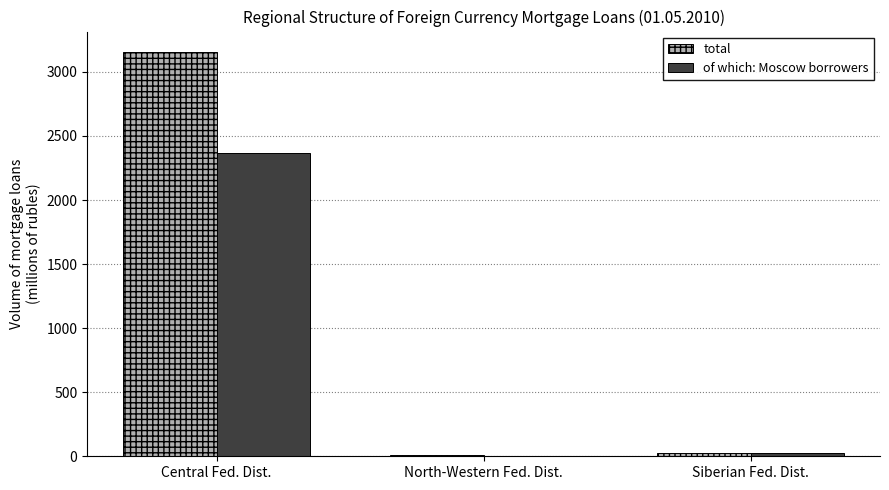

How many groups of bars are there?

3